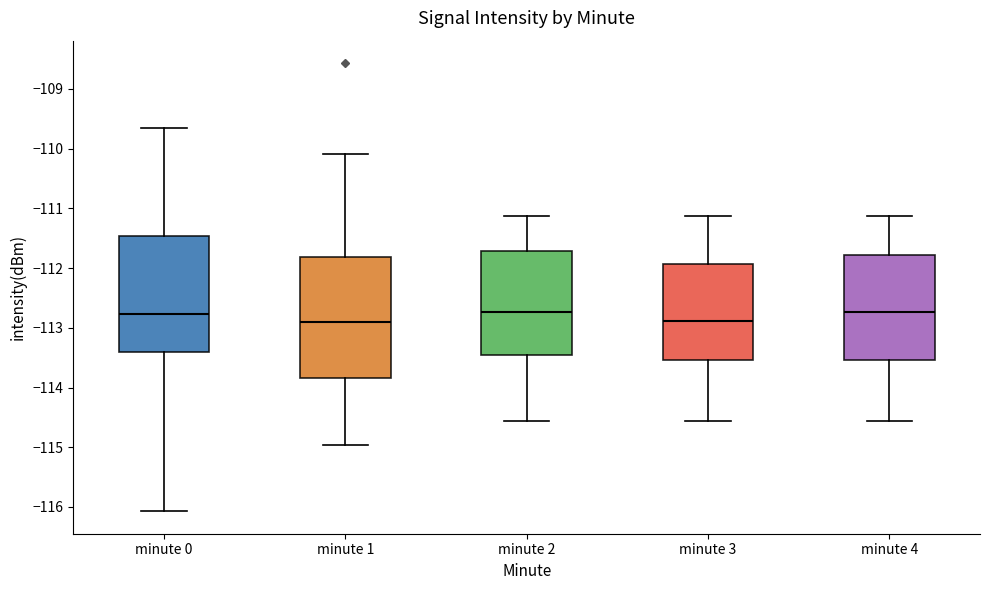

Reading left to right, read every box against the y-axis: the position of its median line, the range the box covers, and the ends of its whiskers. The values are not printed on the chart, so give them approximately, as read against the axis.

minute 0: median -112.8, box -113.4 to -111.5, whiskers -116.1 to -109.7
minute 1: median -112.9, box -113.8 to -111.8, whiskers -115.0 to -110.1
minute 2: median -112.7, box -113.5 to -111.7, whiskers -114.6 to -111.1
minute 3: median -112.9, box -113.5 to -111.9, whiskers -114.6 to -111.1
minute 4: median -112.7, box -113.5 to -111.8, whiskers -114.6 to -111.1